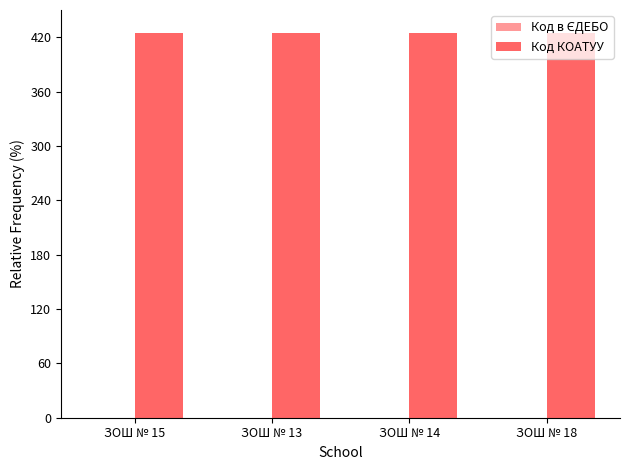

What is the highest value of the Код КОАТУУ series?

425.0